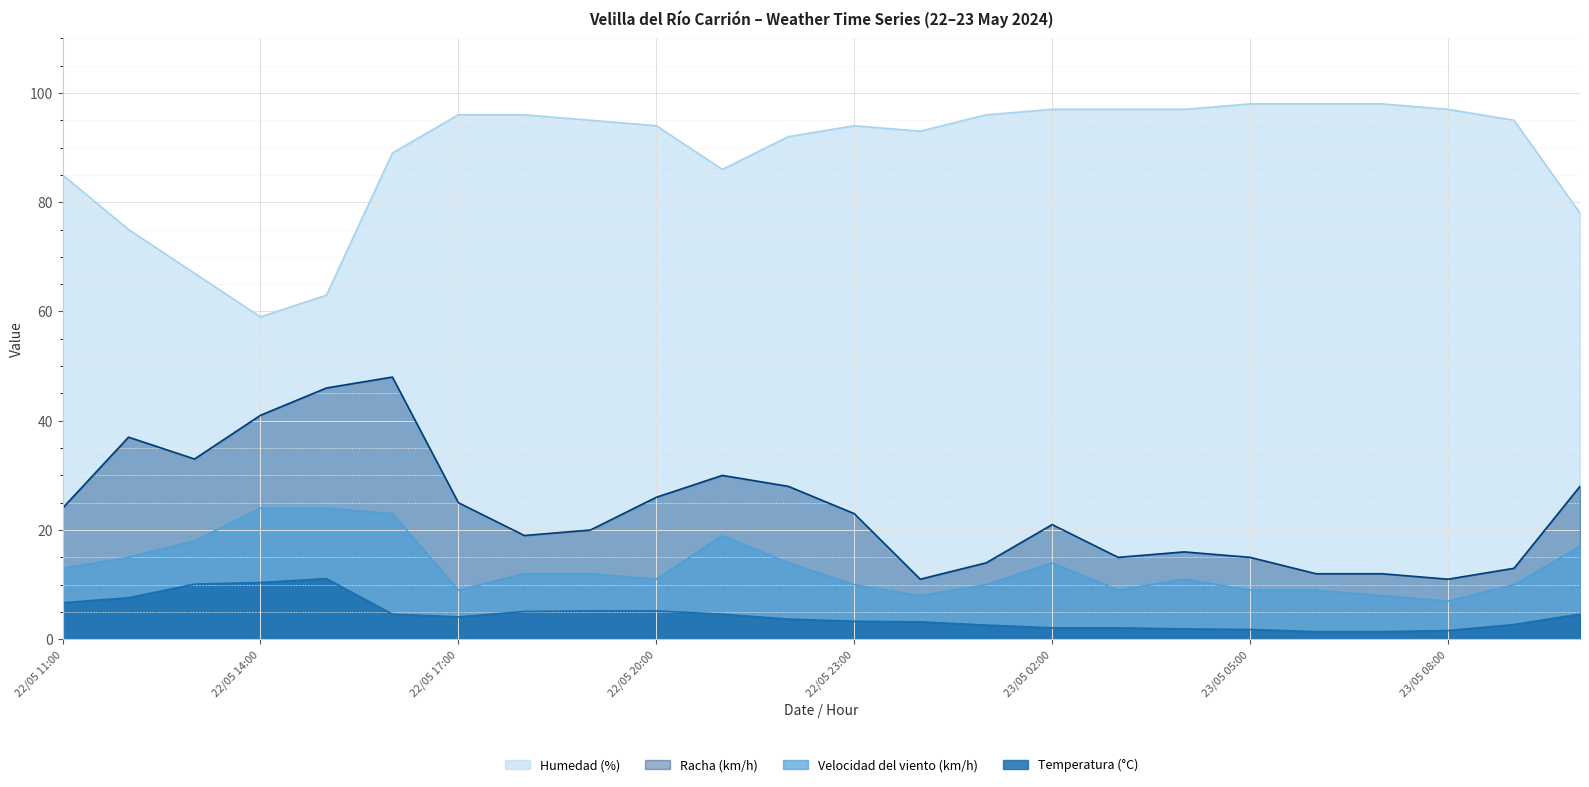

Which category has the lowest value across all series?

23/05 06:00